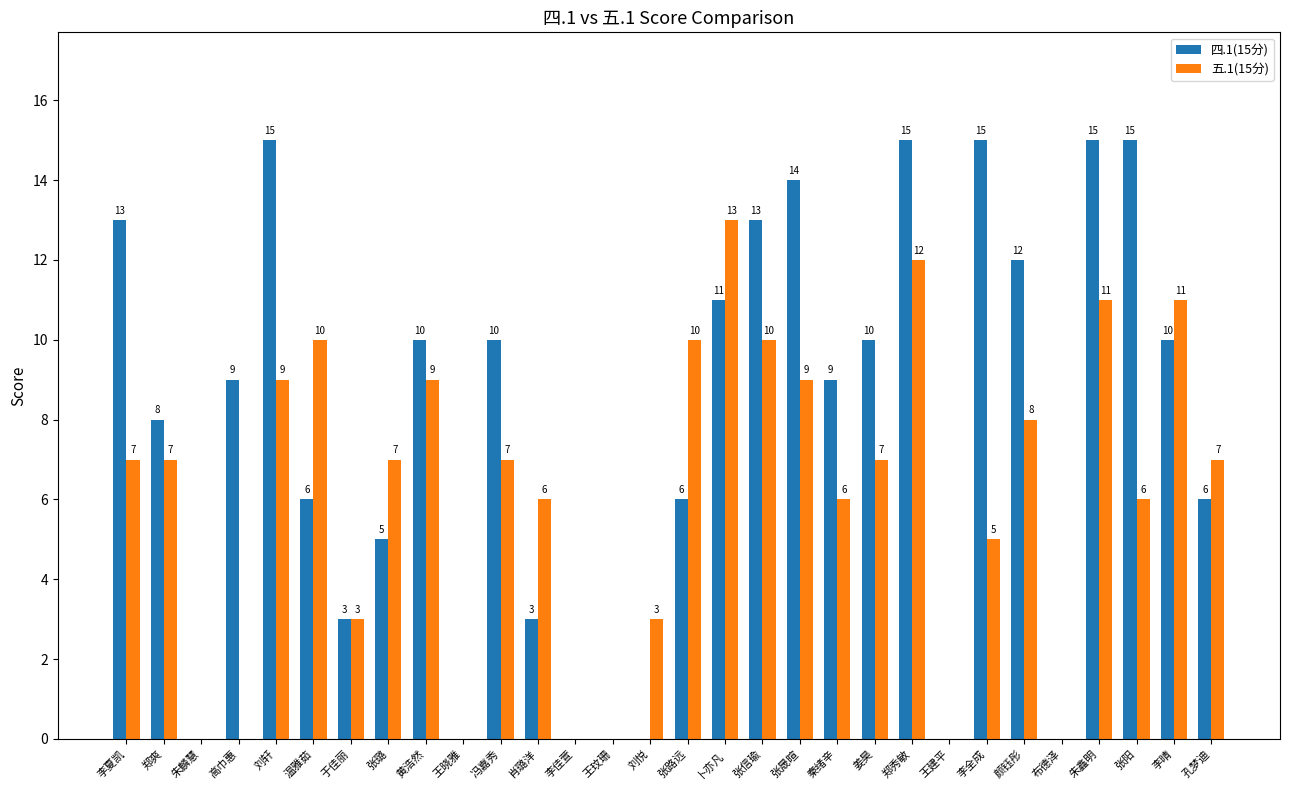

Are the bars grouped side by side (vs. stacked)?

Yes